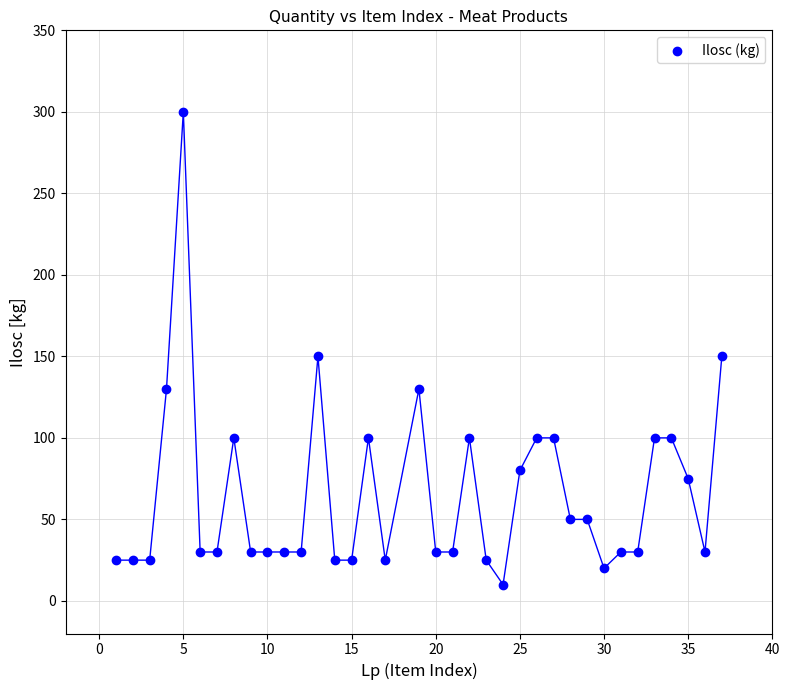

What is the range of Y values (max minus min)?

290